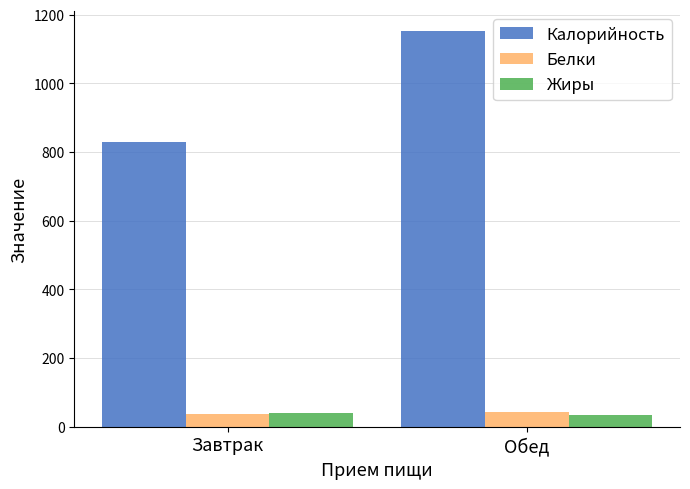

What is the value of the Жиры bar at the 2nd from the left?

35.0